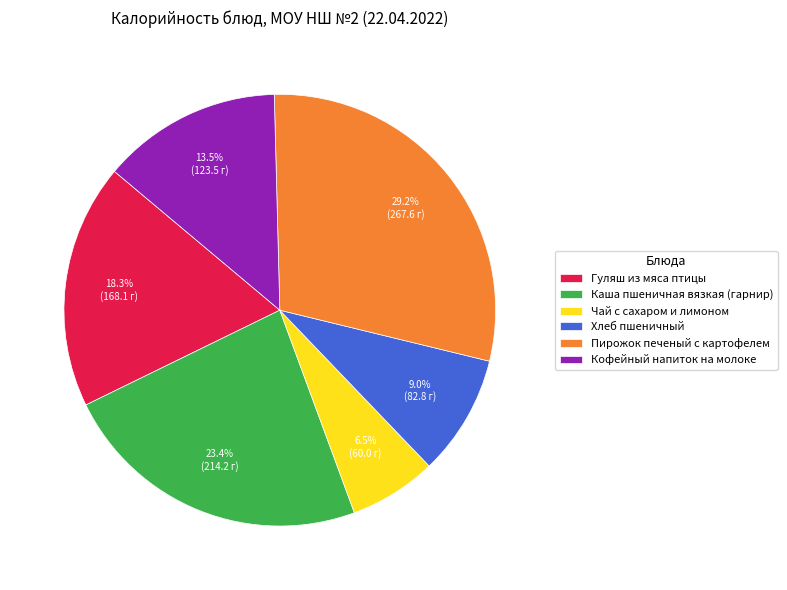

The Гуляш из мяса птицы slice represents 18% of the pie. True or false?

True